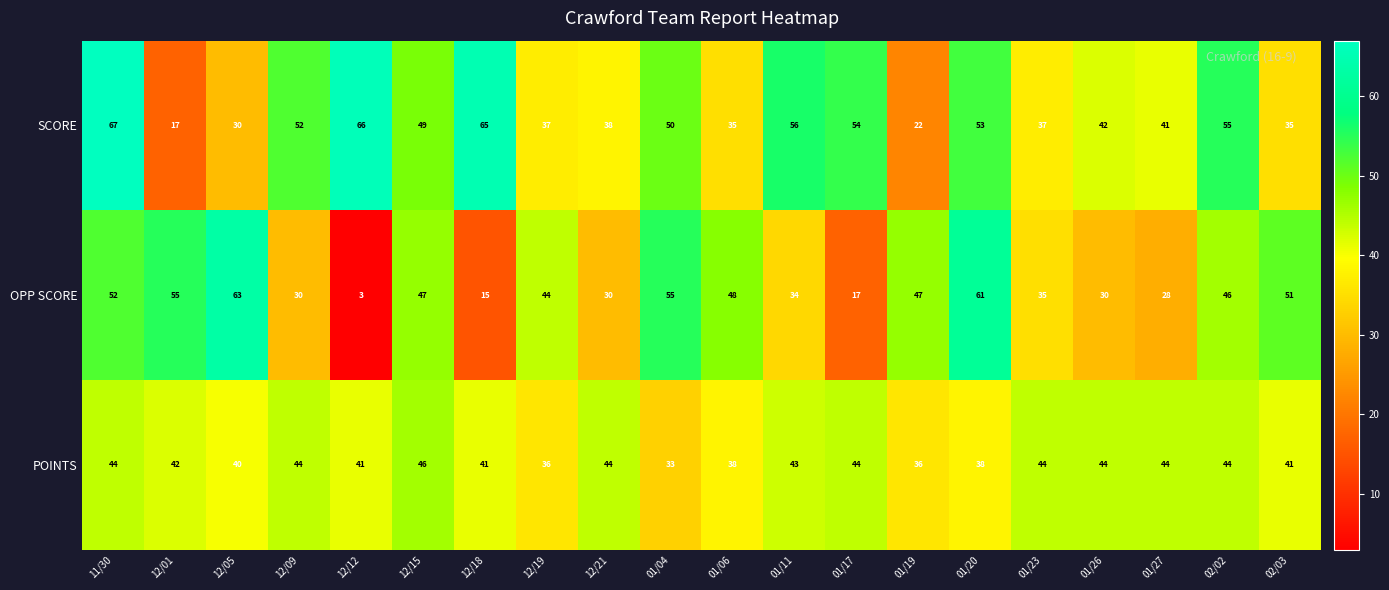

Rank the series by their average value, from lowest to highest.

OPP SCORE, POINTS, SCORE